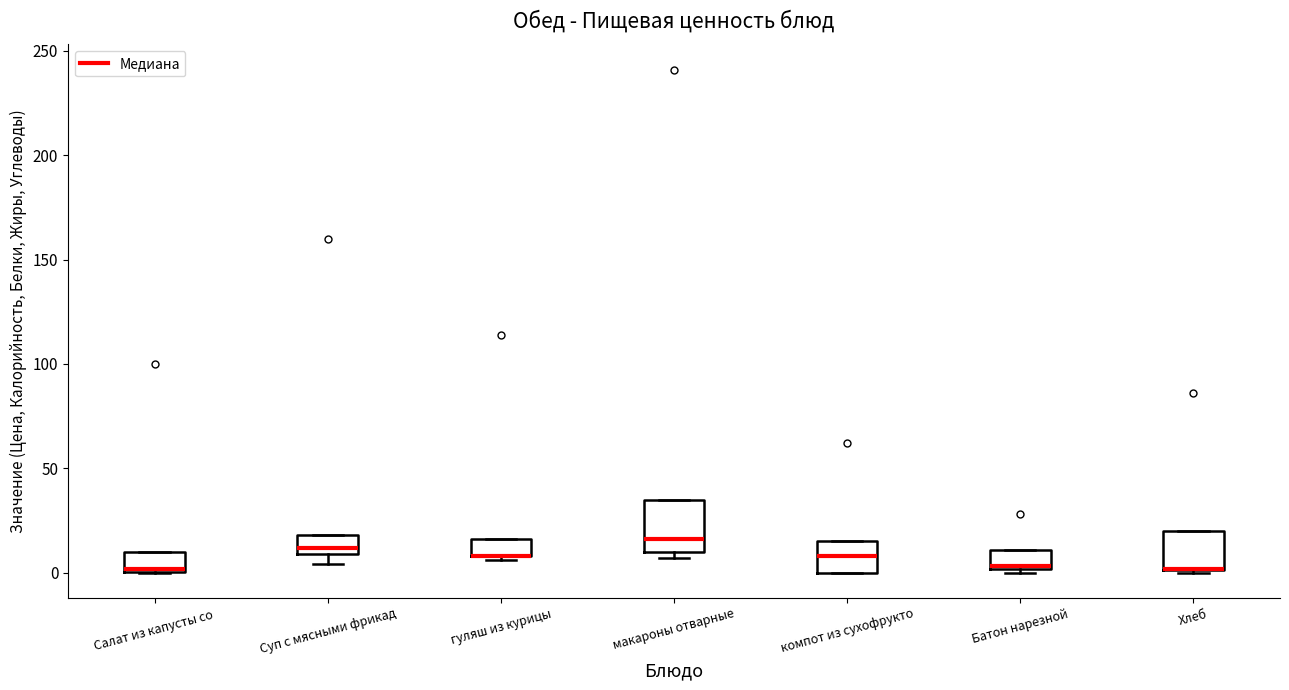

Reading left to right, read every box against the y-axis: the position of its median line, the range the box covers, and the ends of its whiskers. The values are not printed on the chart, so give them approximately, as read against the axis.

Салат из капусты со: median 0 (just above the box's lower edge), box 0 to 10, whiskers 0 to 10
Суп с мясными фрикад: median 10 (just above the box's lower edge), box 10 to 20, whiskers 5 to 20
гуляш из курицы: median 10 (drawn on the box's lower edge), box 10 to 15, whiskers 5 to 15
макароны отварные: median 15, box 10 to 35, whiskers 5 to 35
компот из сухофрукто: median 10, box 0 to 15, whiskers 0 to 15
Батон нарезной: median 5, box 0 to 10, whiskers 0 (just below the box's lower edge) to 10
Хлеб: median 0 (drawn on the box's lower edge), box 0 to 20, whiskers 0 to 20